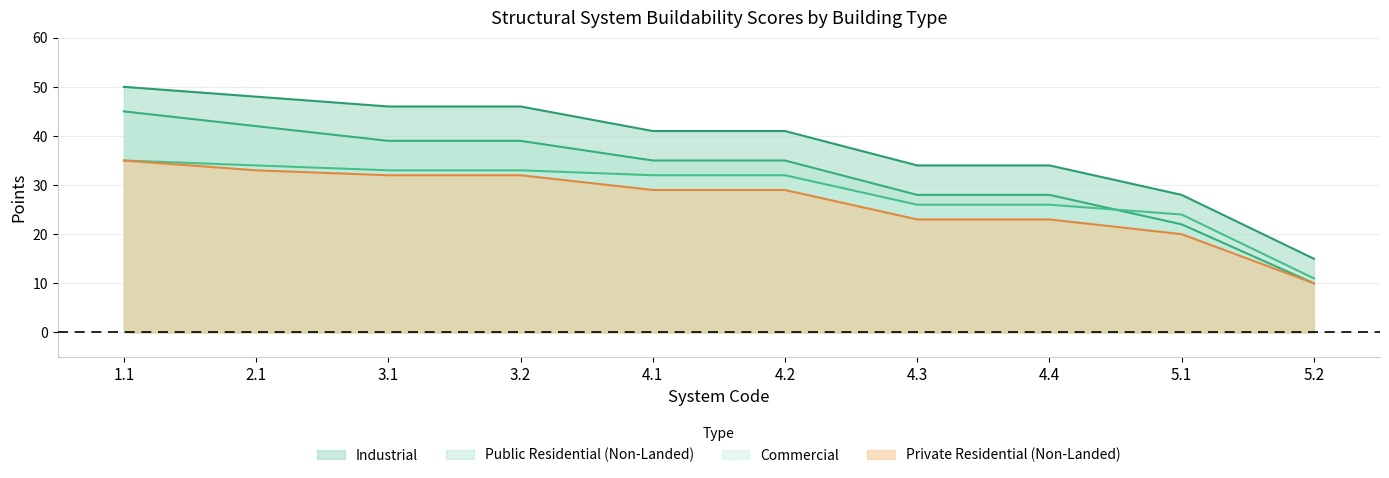

Is it true that Commercial equals 33 at 3.1?

True